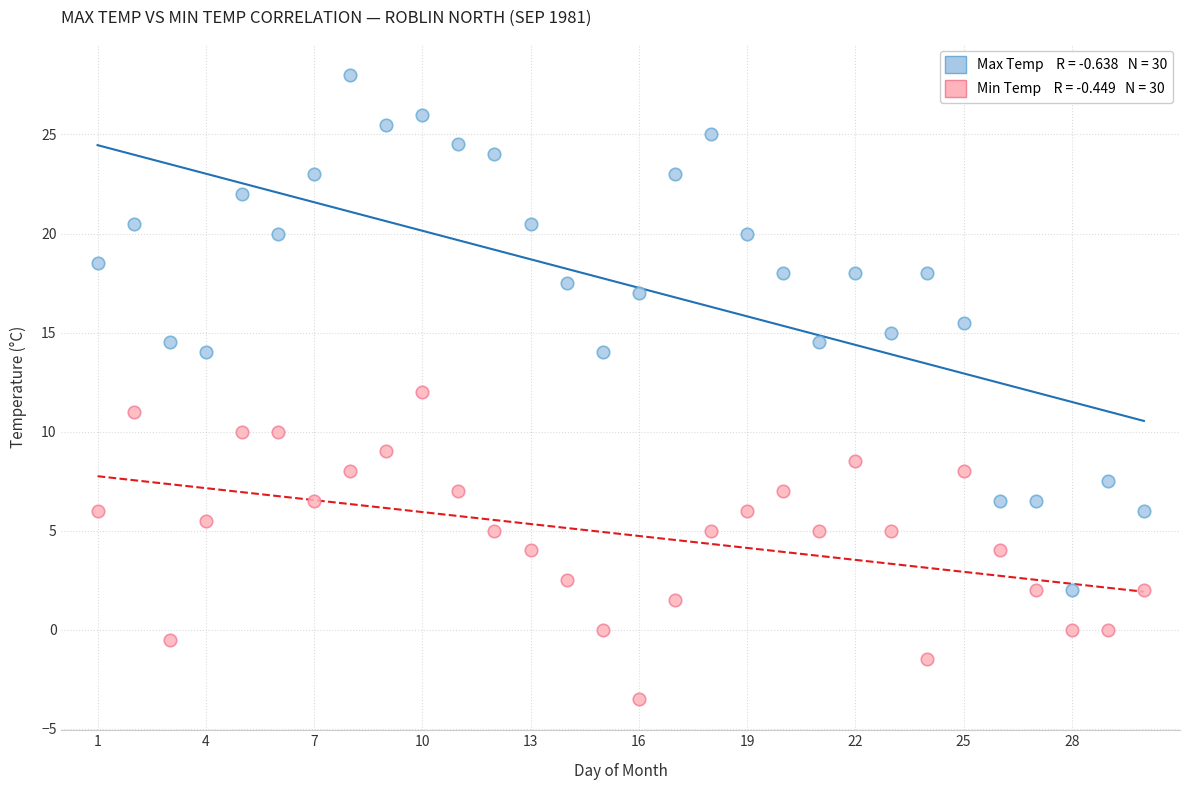

Across all data points, what is the range of X values (max minus min)?

29.0